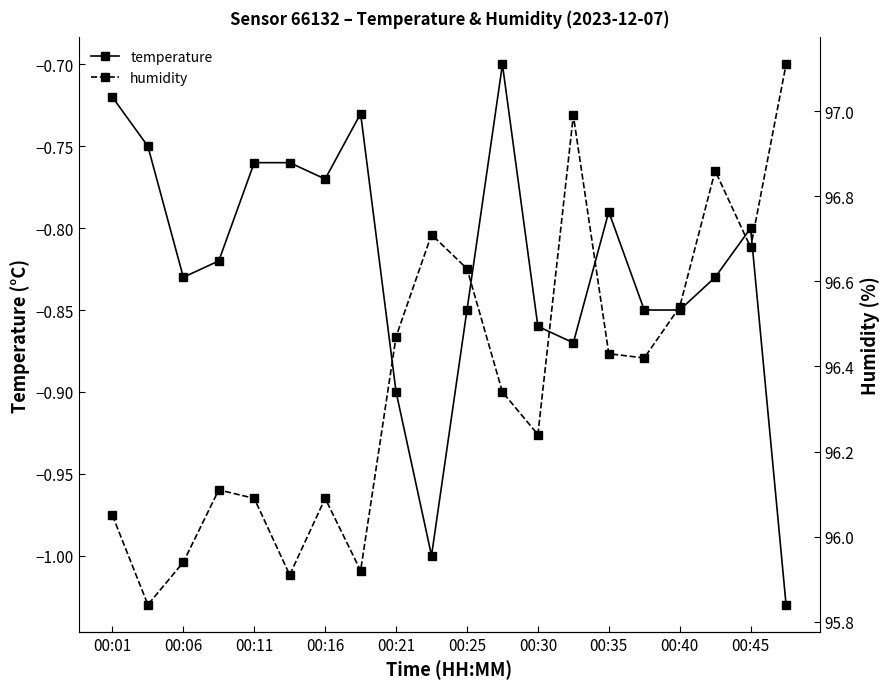

How many interior local valleys does the humidity series have?

6